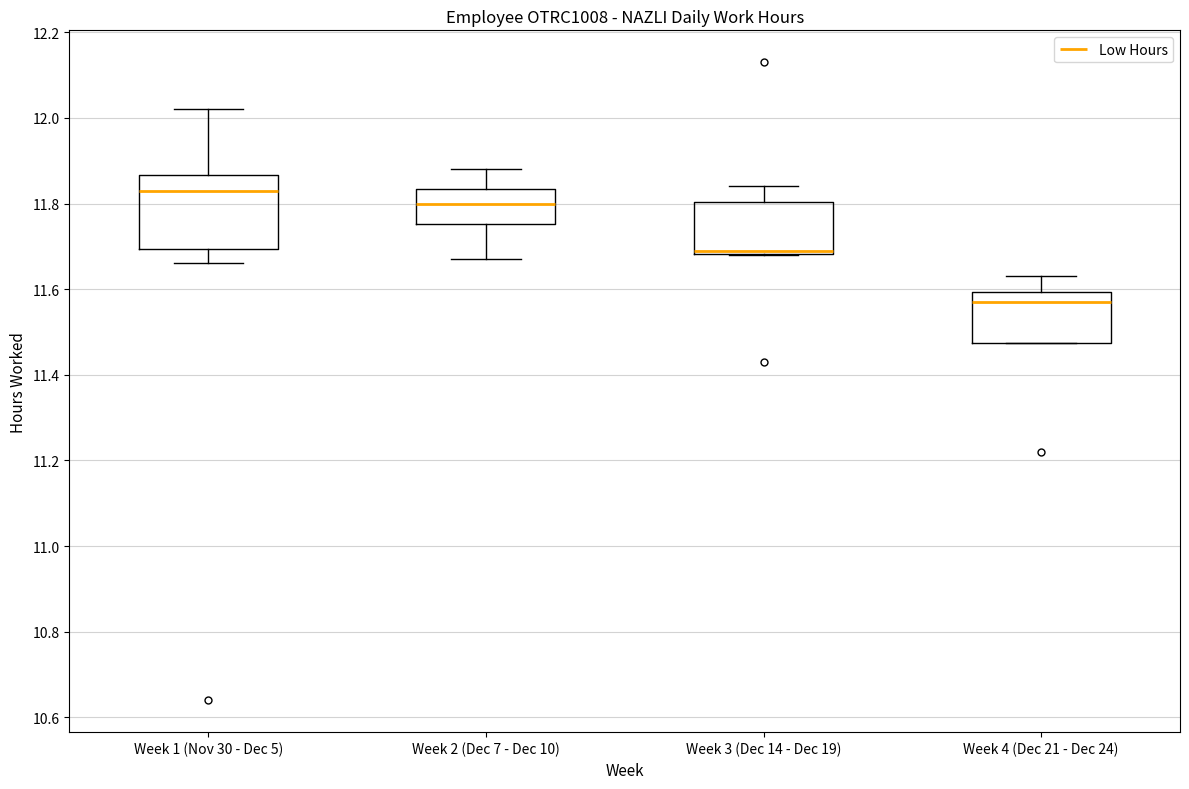

Where does the median line of the box for Week 4 (Dec 21 - Dec 24) sit on the y-axis? The values are not printed on the chart, so give them approximately, as read against the axis.

11.58